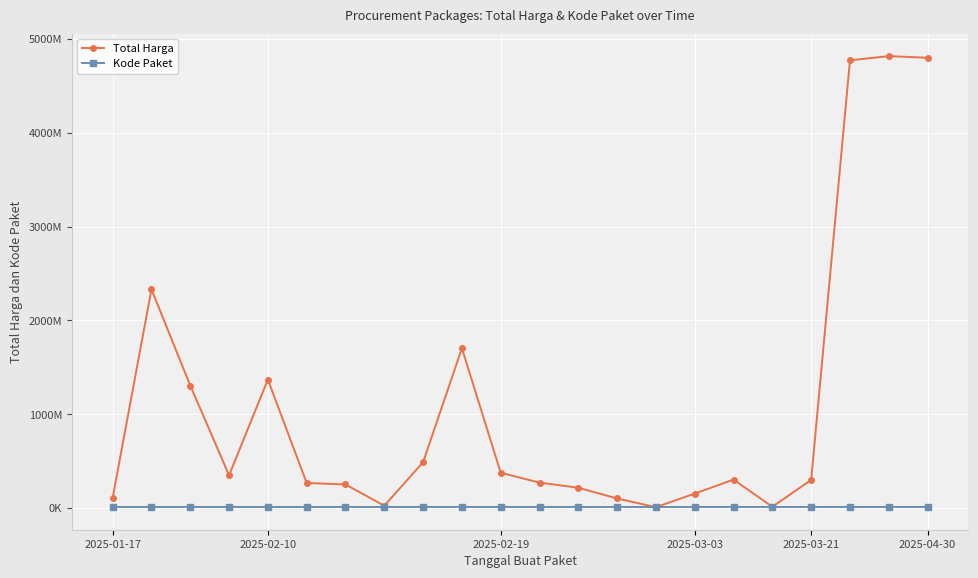

Where is Kode Paket nearest to the value 11573552?

2025-03-03